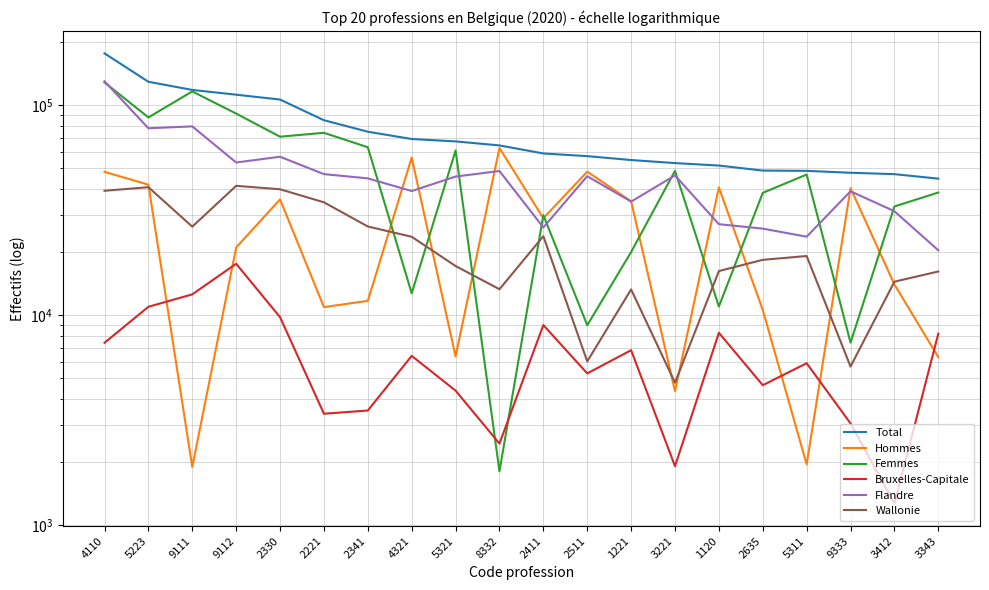

What is the sum of the Bruxelles-Capitale values at 2511 and 9112?

22868